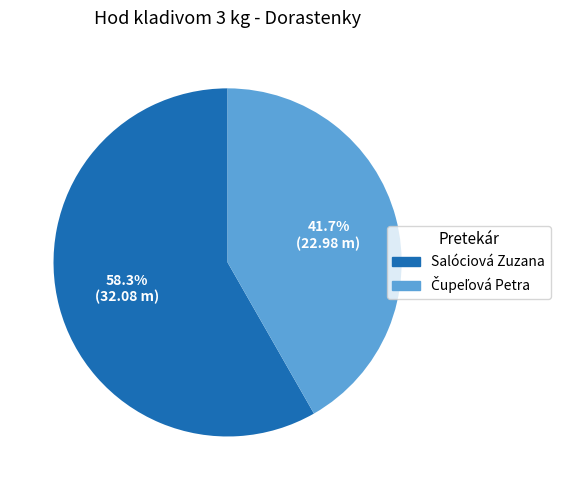

Which category accounts for the majority?

Salóciová Zuzana